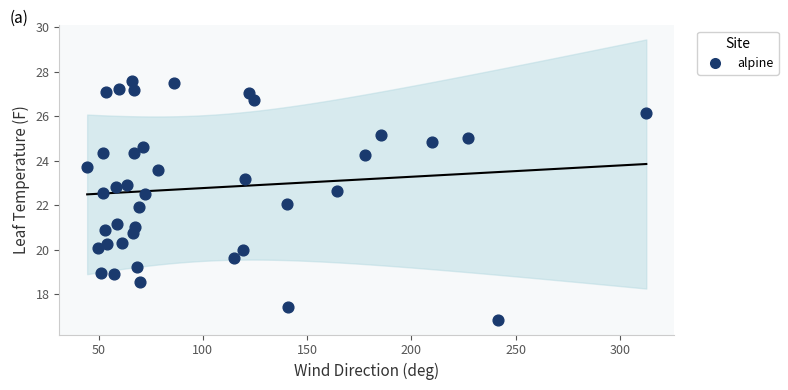

What is the range of X values (max minus min)?

268.2